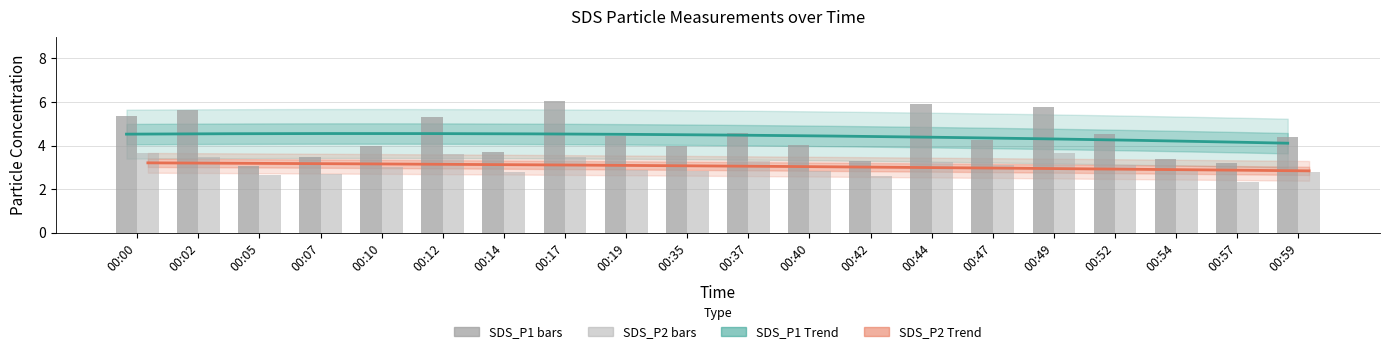

What is the smallest value displayed?

2.3